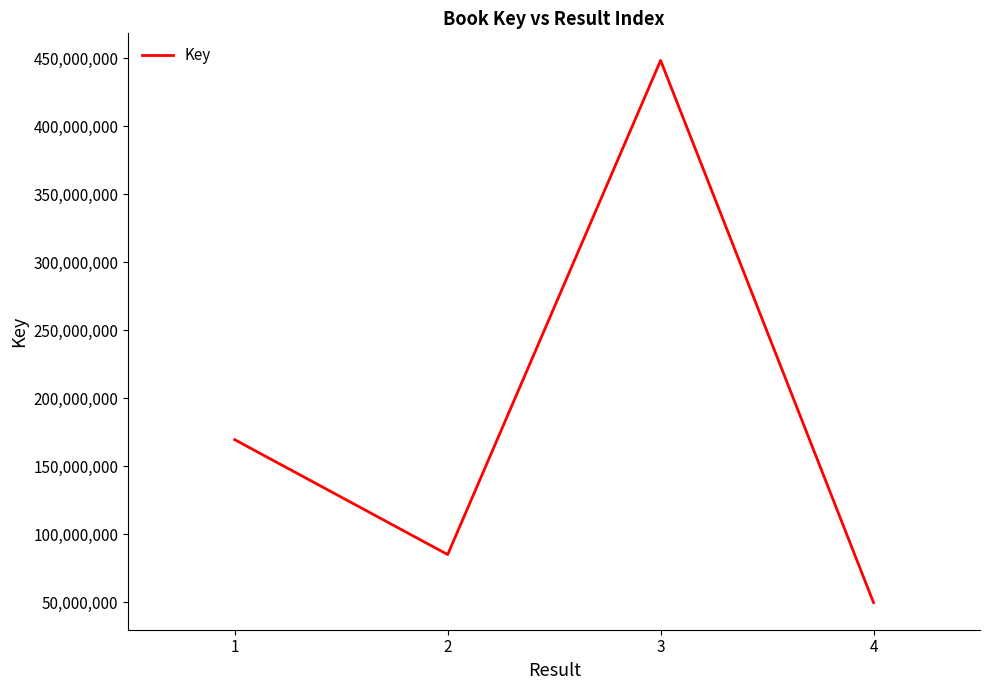

What is the difference between the values at 1 and 3?

278810349